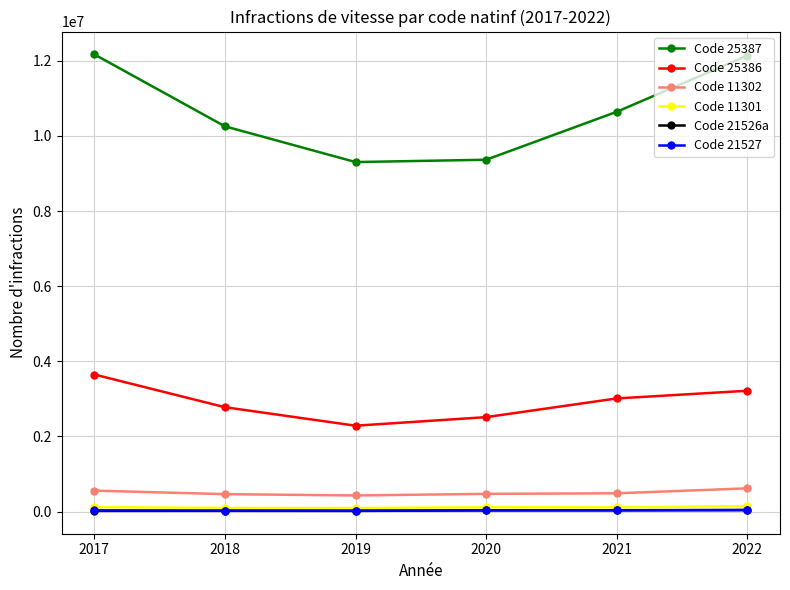

What is the greatest value displayed?

12170084